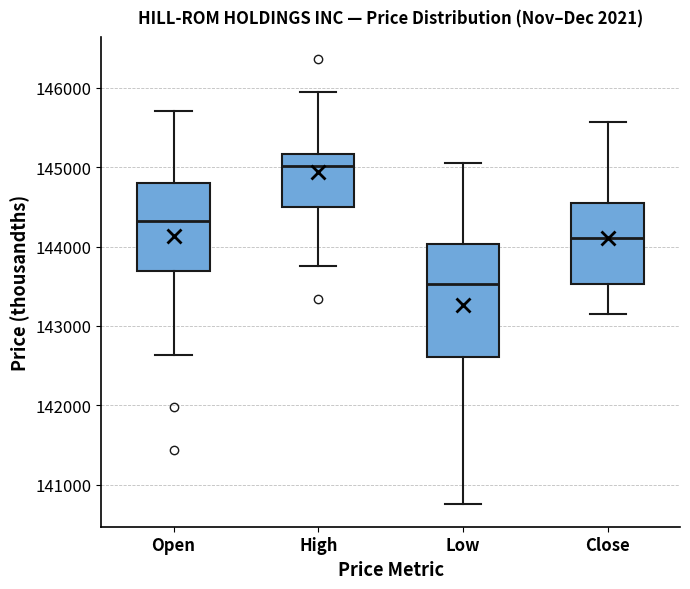

Which box is the tallest, from its lower edge to its upper edge?

Low